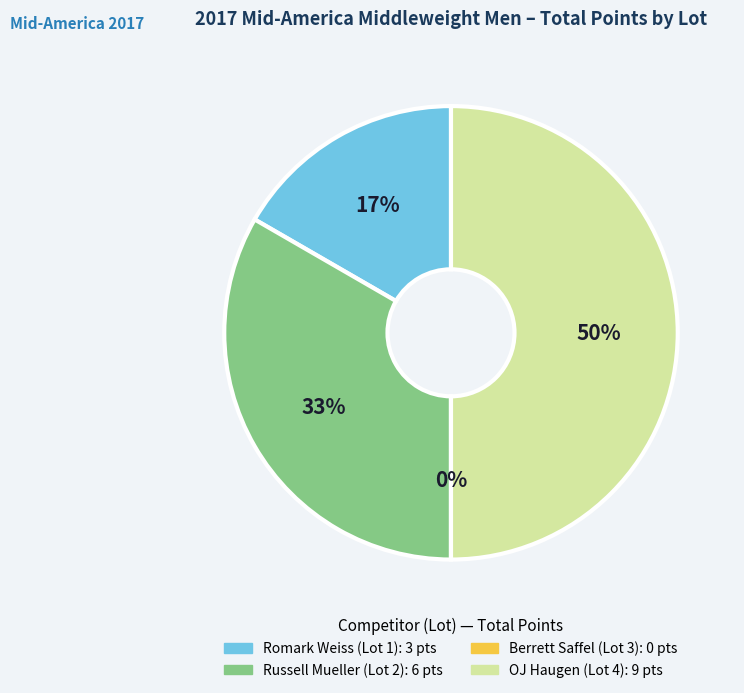

Is Russell Mueller (Lot 2) the majority of the pie?

No